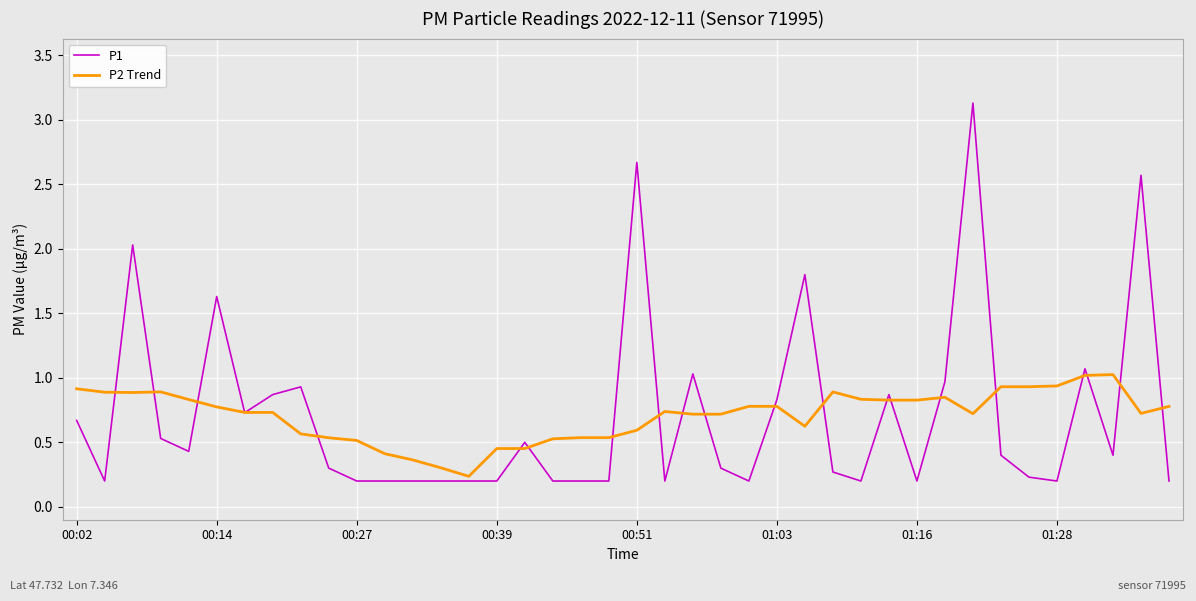

What is the sum of all P2 Trend values?

28.3